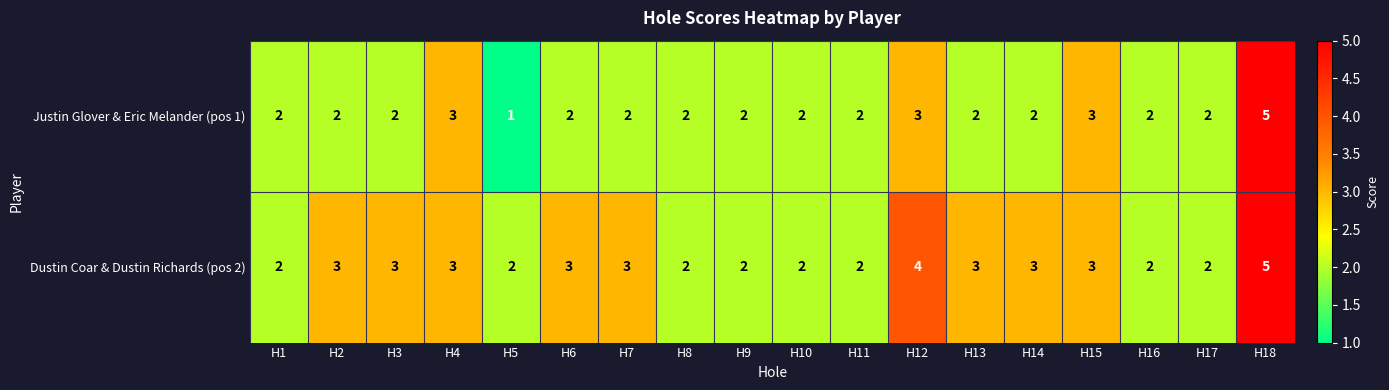

Count the Dustin Coar & Dustin Richards (pos 2) values in the range 2 to 3.

16